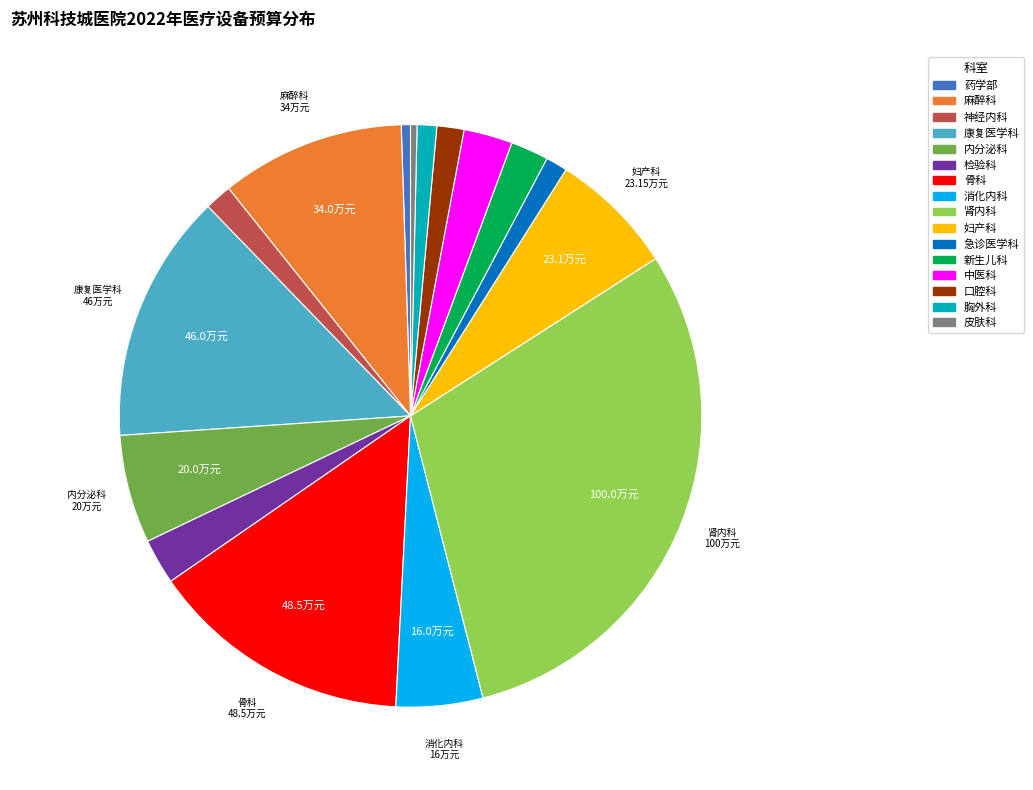

Which category has the biggest portion of the pie?

肾内科